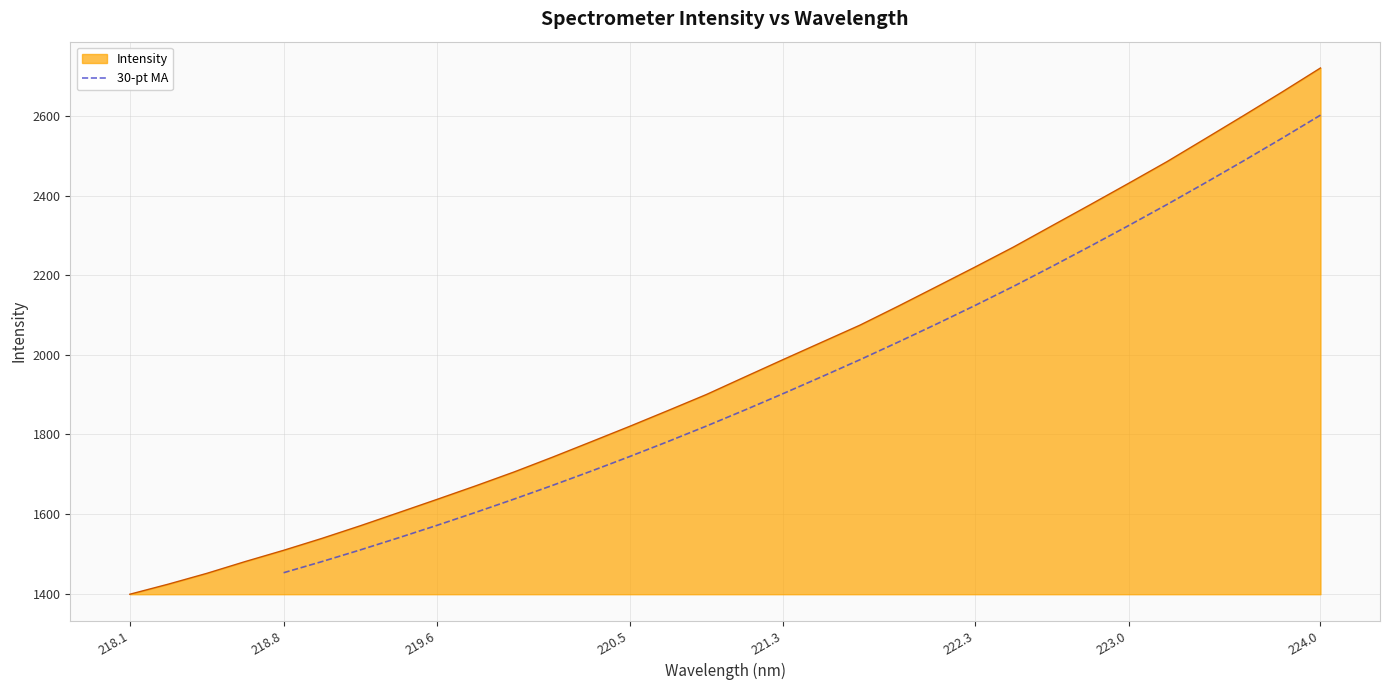

Which category has the highest value in the 30-pt MA series?

224.0